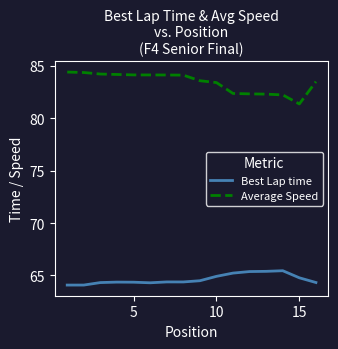

True or false: Average Speed and Best Lap time intersect in this chart.

False